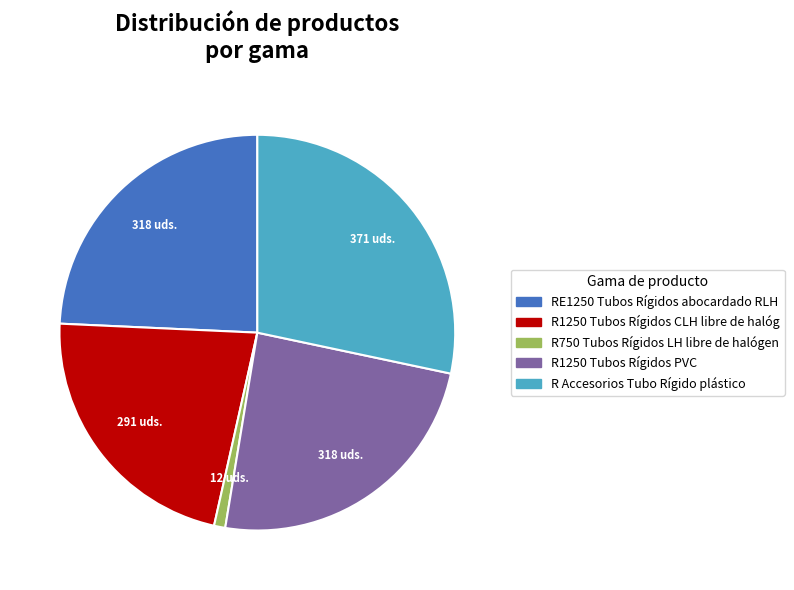

Is there a majority slice in this chart?

No